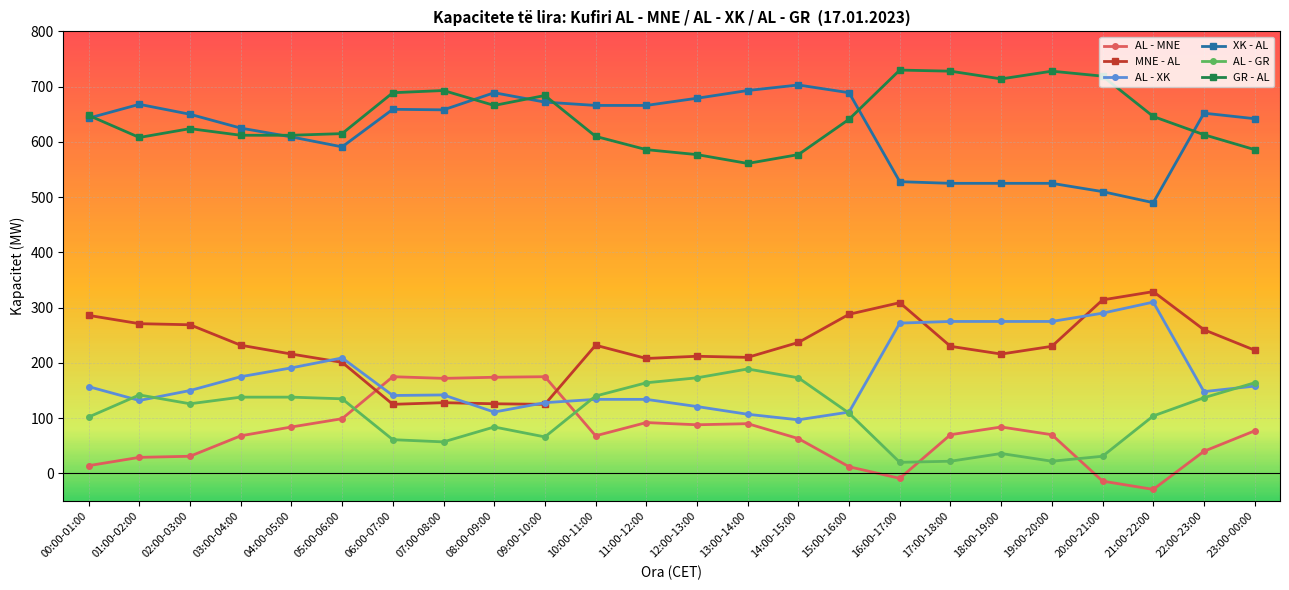

What is the spread (max minus min) of values at 00:00-01:00?

634